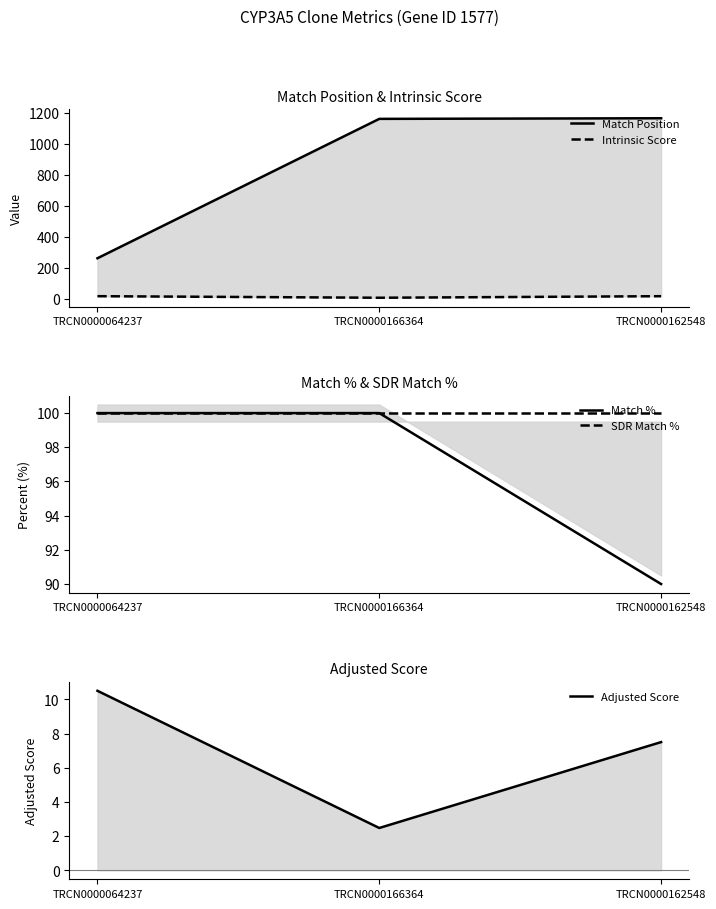

The Adjusted Score series shows 7.5 at TRCN0000162548. True or false?

True